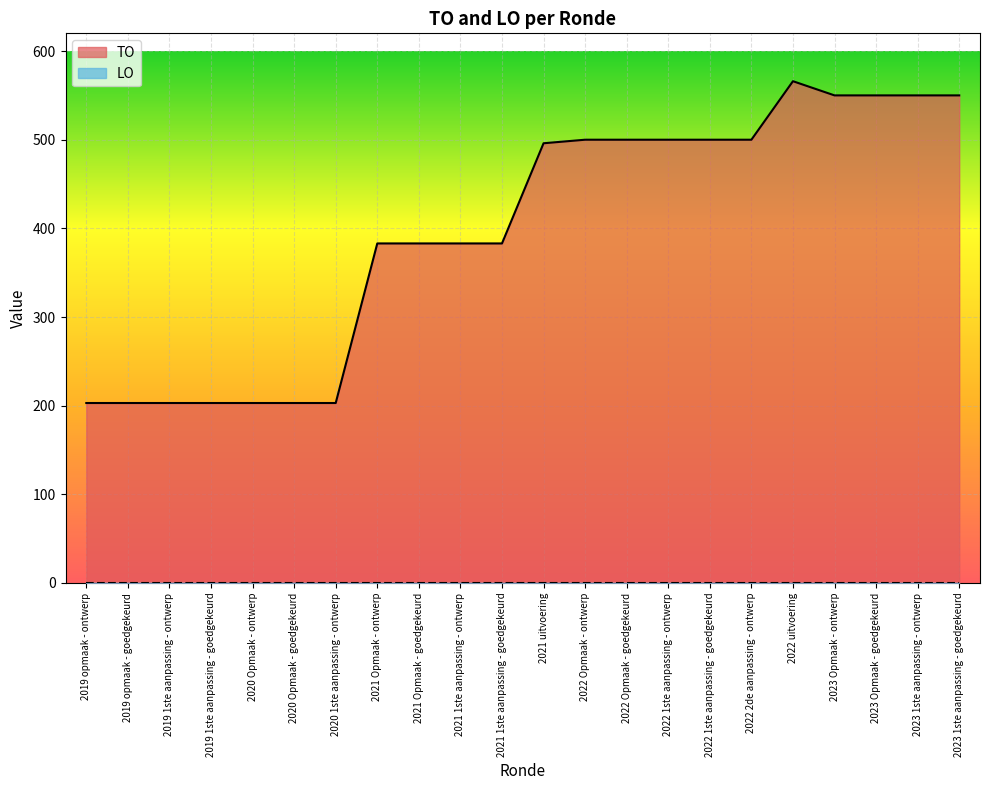

The value at 2021 1ste aanpassing - goedgekeurd is 383. True or false?

True